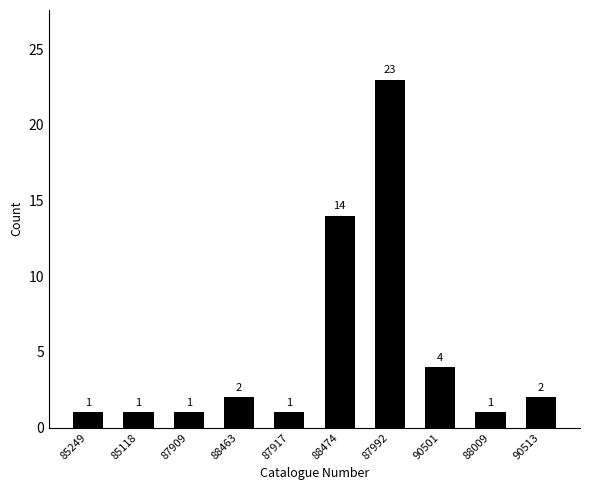

What is the value of the 7th bar from the left?

23